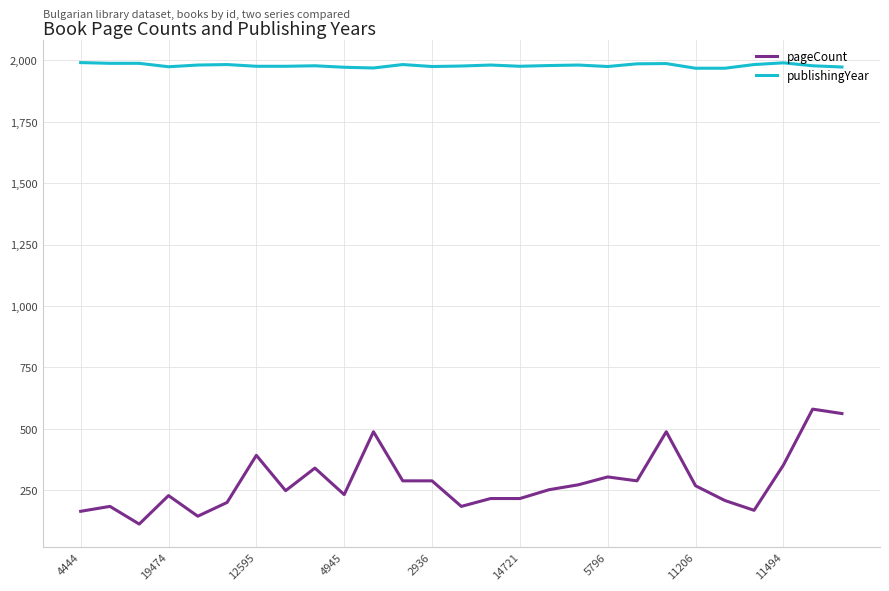

Which series has the largest total across all categories?

publishingYear